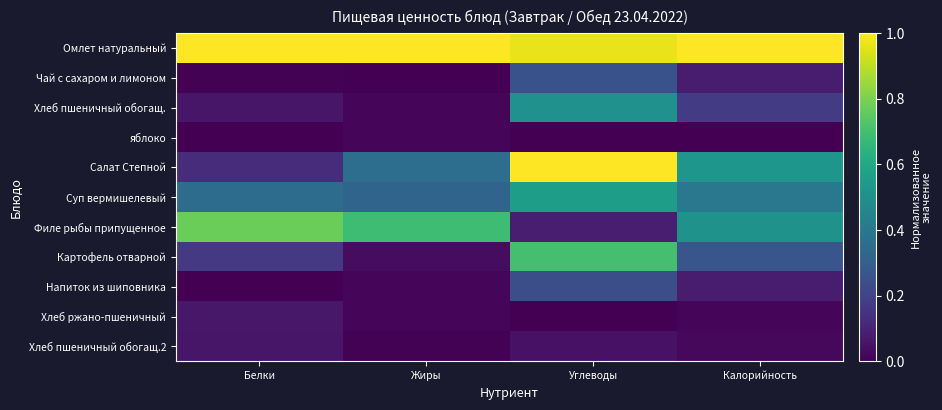

At Углеводы, list the series in order from largest to smallest.

Салат Степной, Омлет натуральный, Картофель отварной, Суп вермишелевый, Хлеб пшеничный обогащ., Чай с сахаром и лимоном, Напиток из шиповника, Филе рыбы припущенное, Хлеб пшеничный обогащ.2, Хлеб ржано-пшеничный, яблоко